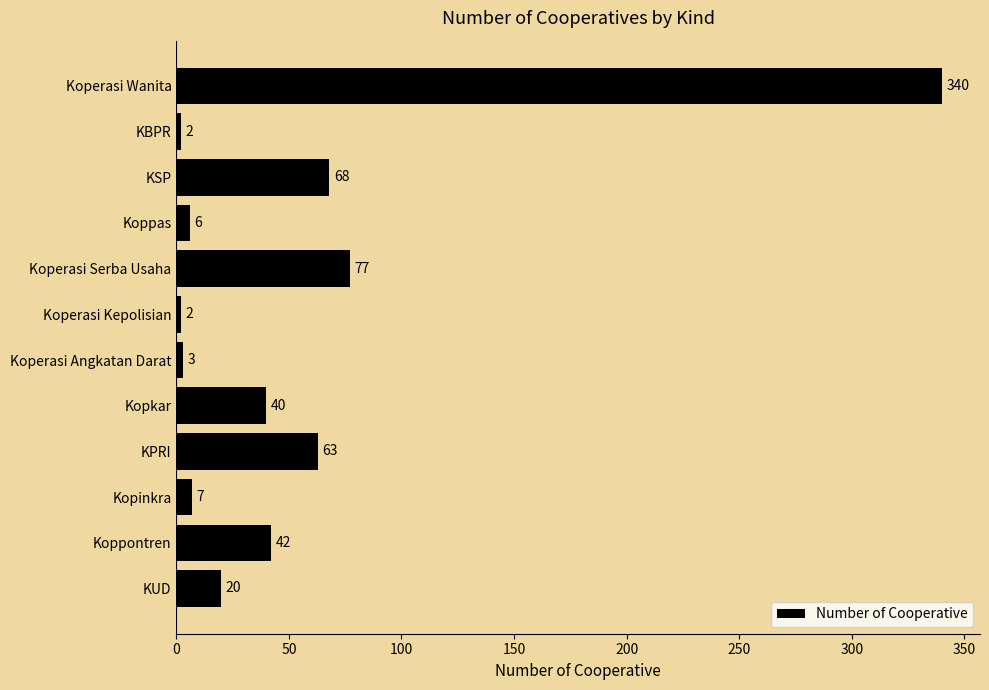

What is the maximum value shown in the chart?

340